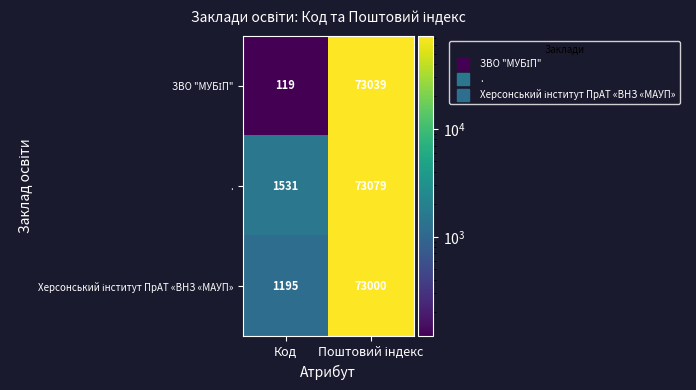

What is the approximate value of . at Код?

1531